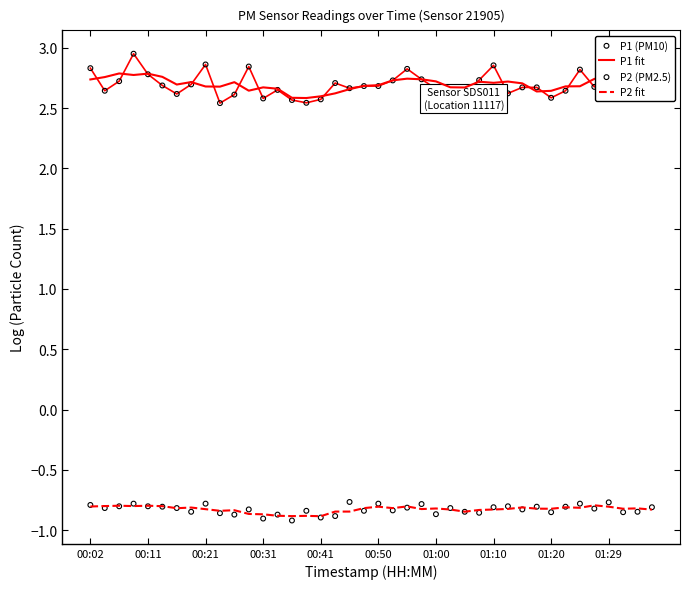

Which series has the largest total across all categories?

P1 (PM10)